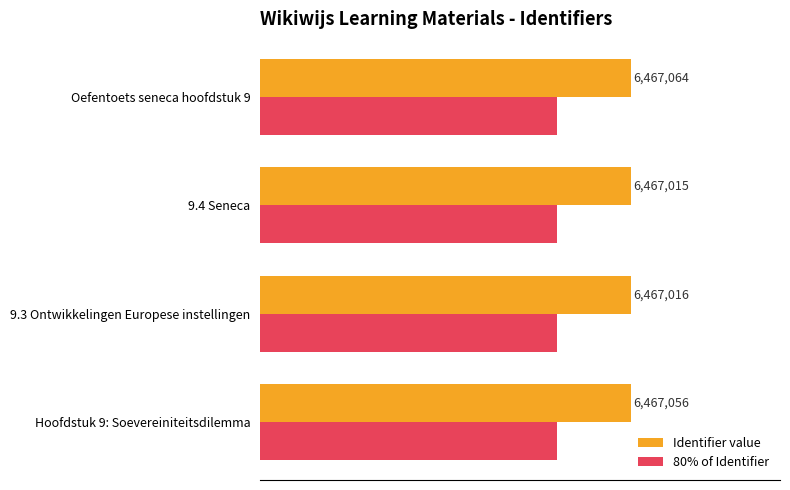

What are all the series names shown in the legend?

Identifier value, 80% of Identifier